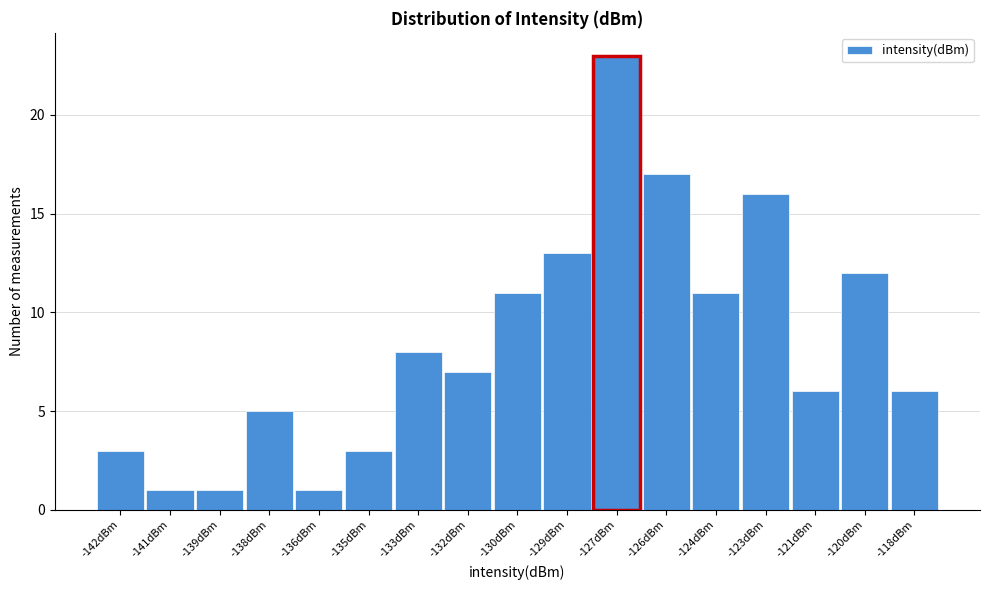

Reading left to right, list all the values displayed in this chart.

-142dBm=3	-141dBm=1	-139dBm=1	-138dBm=5	-136dBm=1	-135dBm=3	-133dBm=8	-132dBm=7	-130dBm=11	-129dBm=13	-127dBm=23	-126dBm=17	-124dBm=11	-123dBm=16	-121dBm=6	-120dBm=12	-118dBm=6